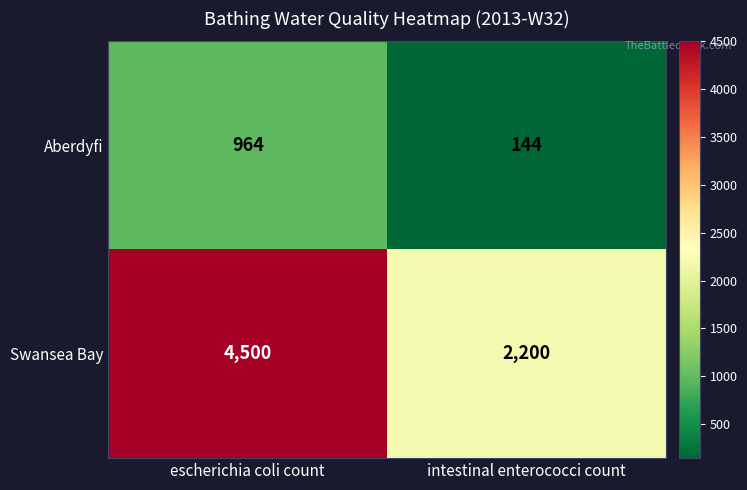

What is the sum of the Swansea Bay values at escherichia coli count and intestinal enterococci count?

6700